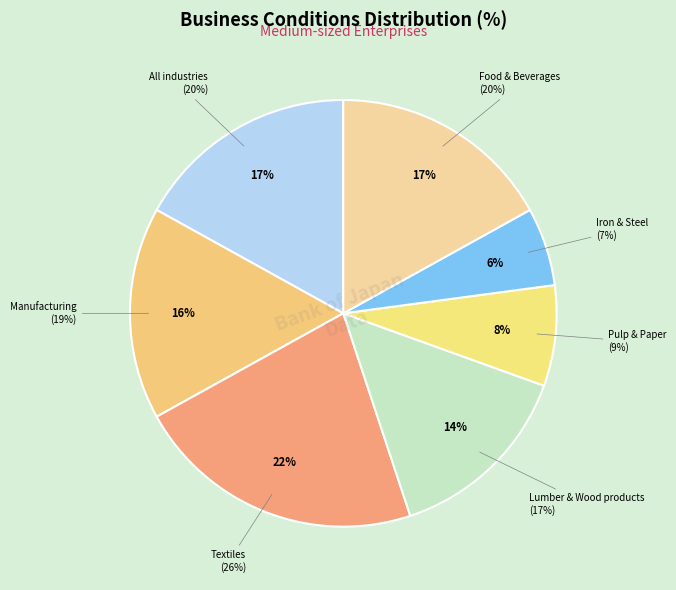

Does Lumber & Wood products account for over 50% of the chart?

No